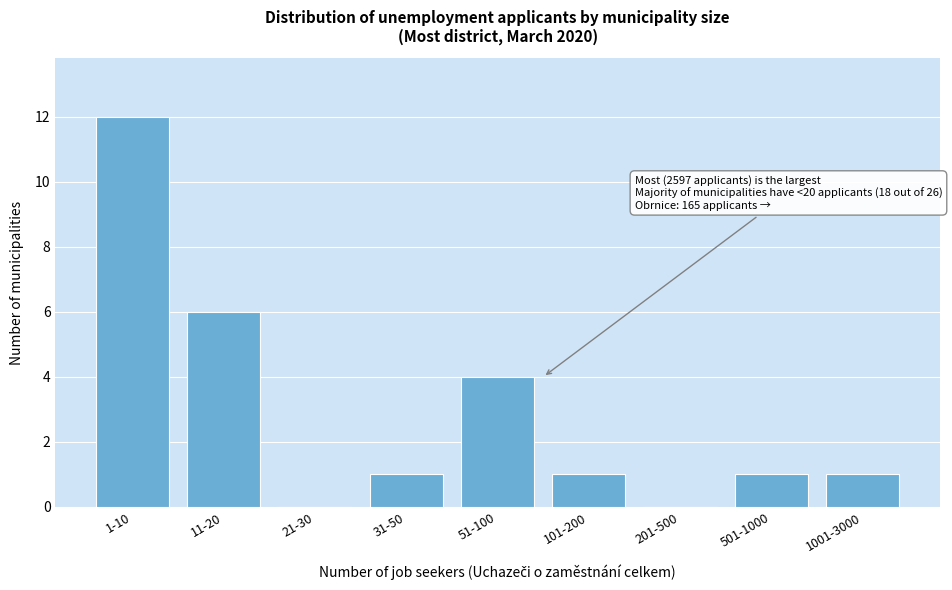

Reading left to right, list all the values displayed in this chart.

1-10=12	11-20=6	21-30=0	31-50=1	51-100=4	101-200=1	201-500=0	501-1000=1	1001-3000=1